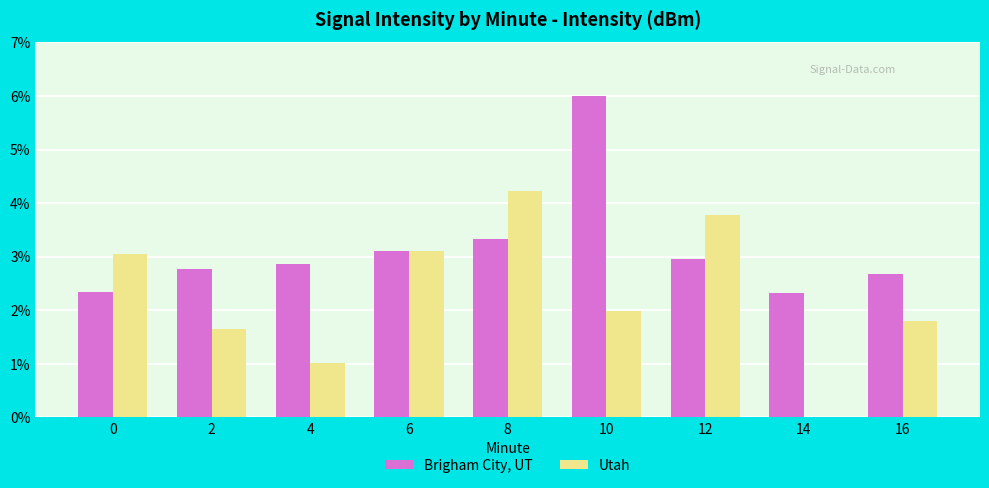

Which series has the largest total across all categories?

Brigham City, UT